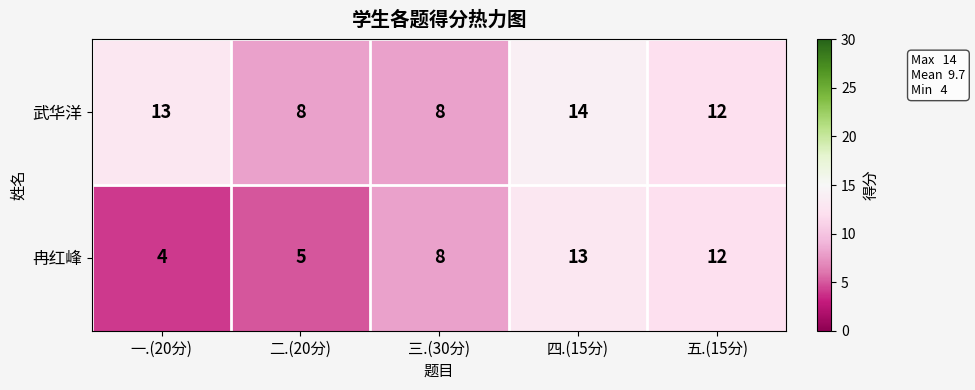

Is it true that 冉红峰 equals 3 at 二.(20分)?

False